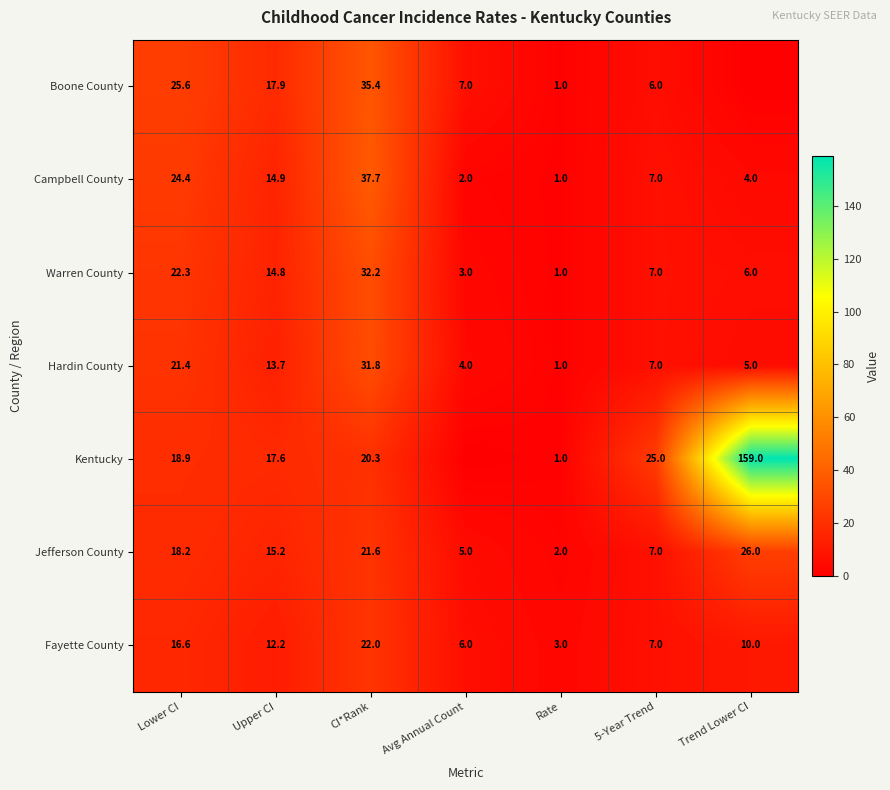

The value of Boone County at Upper CI is 17.9. True or false?

True